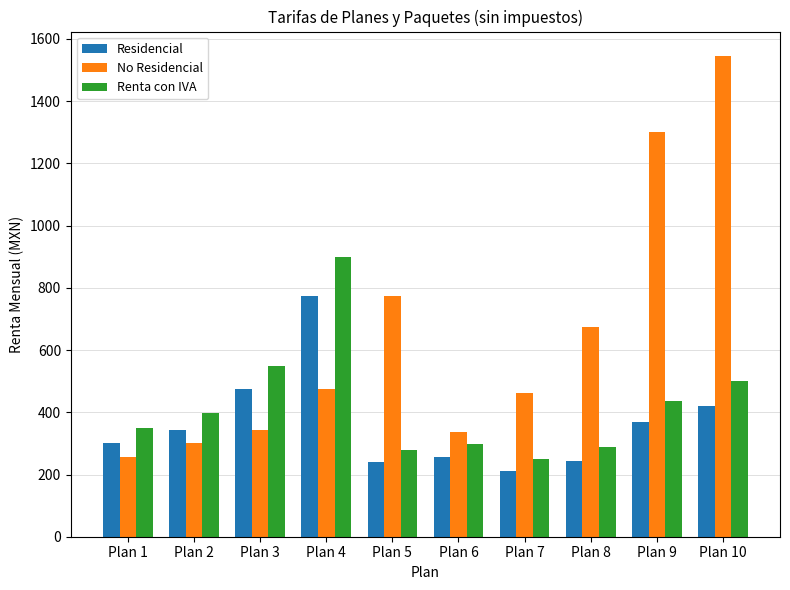

What is the value of the No Residencial bar at the 10th from the left?

1546.5